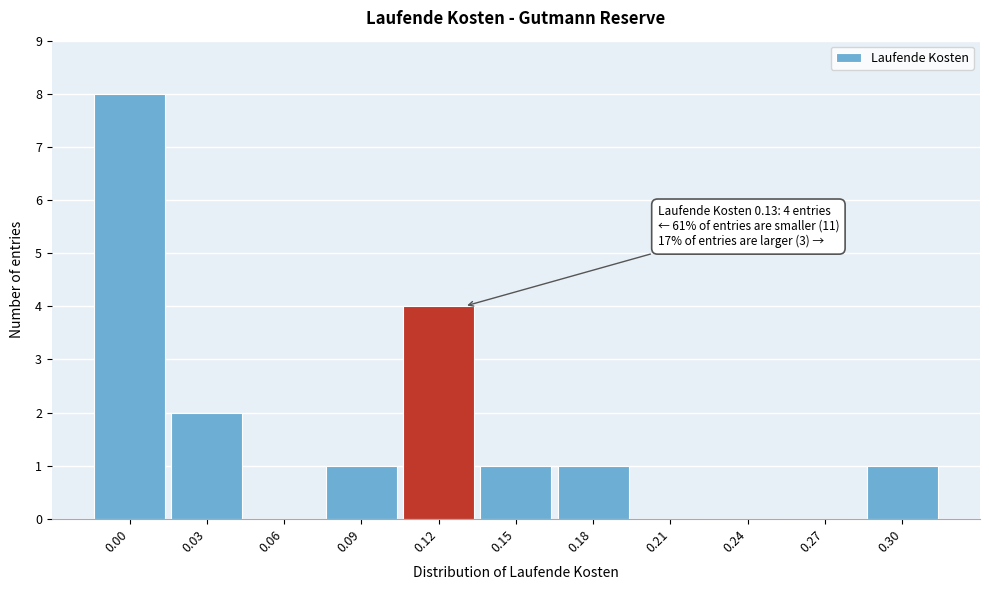

Reading left to right, extract all data points from this chart.

0.00=8	0.03=2	0.06=0	0.09=1	0.12=4	0.15=1	0.18=1	0.21=0	0.24=0	0.27=0	0.30=1